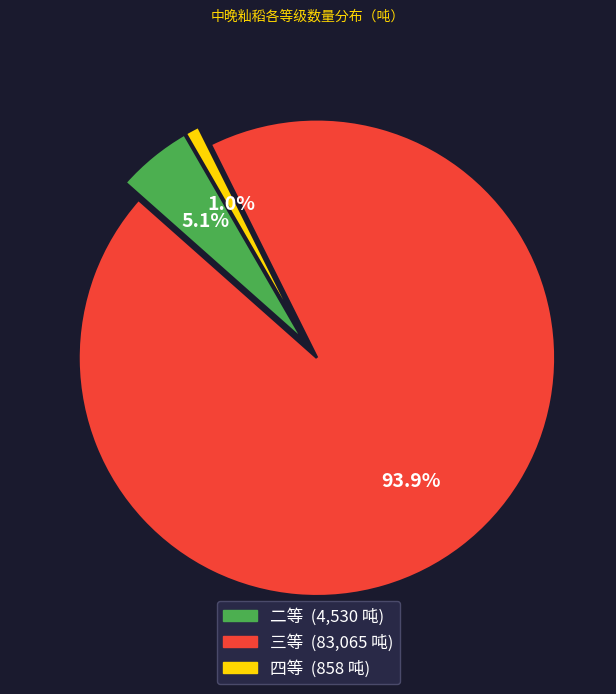

Is there a majority slice in this chart?

Yes